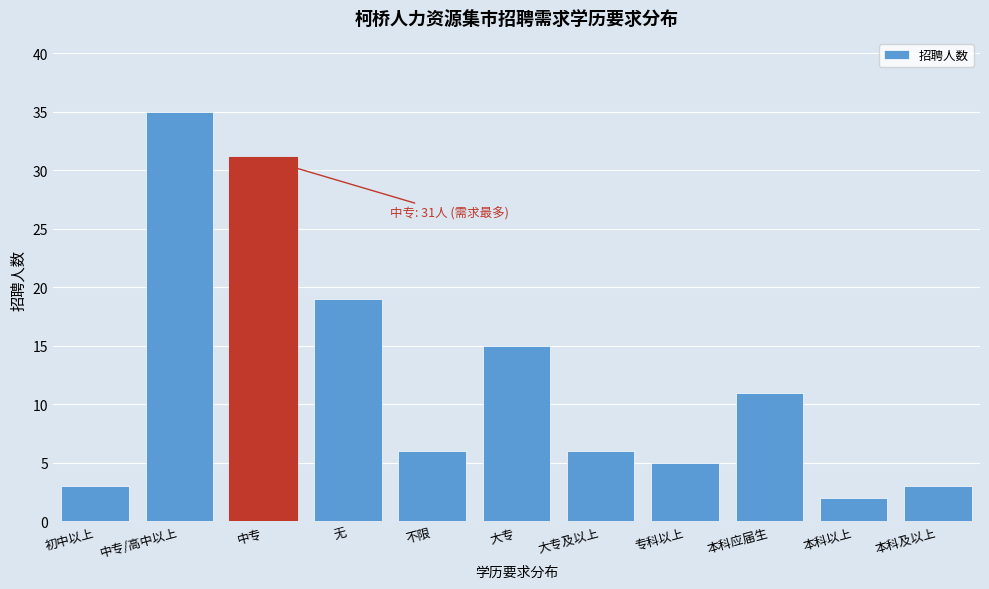

Reading left to right, list all the values displayed in this chart.

初中以上=3	中专/高中以上=35	中专=31	无=19	不限=6	大专=15	大专及以上=6	专科以上=5	本科应届生=11	本科以上=2	本科及以上=3